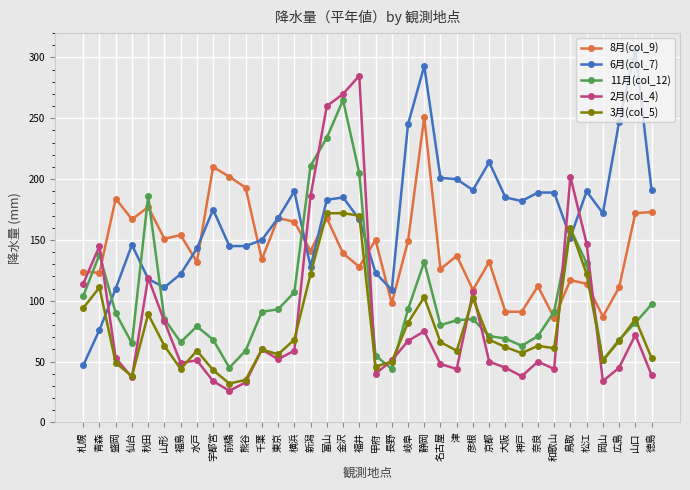

The 2月(col_4) series shows 53 at 盛岡. True or false?

True